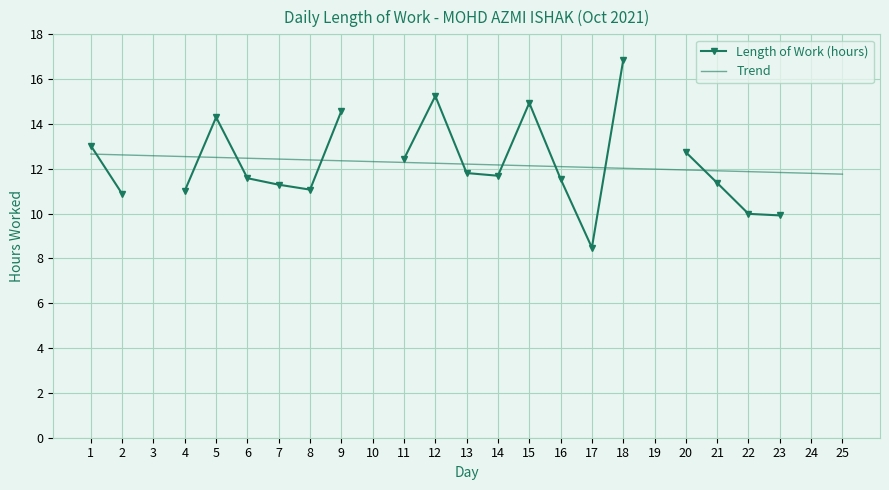

How many interior local valleys does the Length of Work (hours) series have?

3